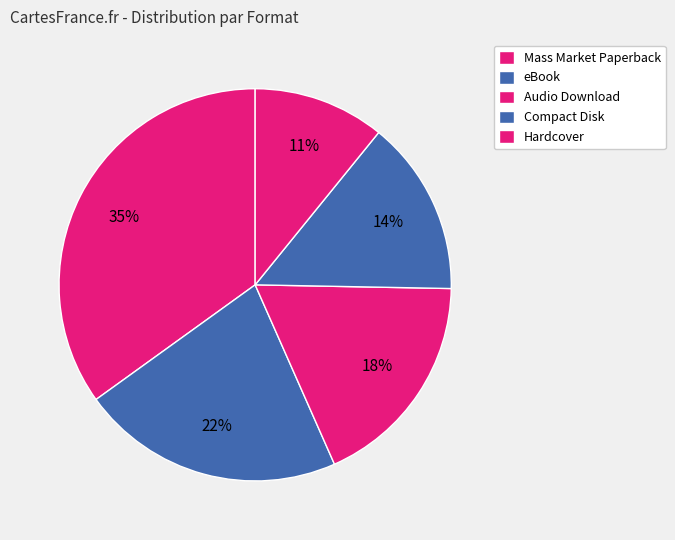

To the nearest percent, what is the difference between the eBook and Mass Market Paperback slice percentages?

13%